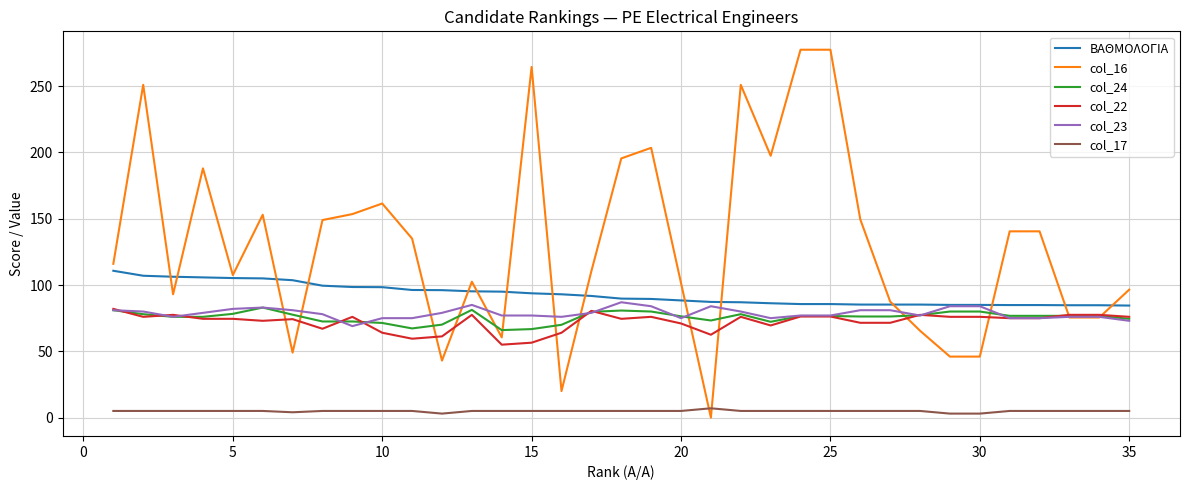

What is the maximum value for col_22?

82.0